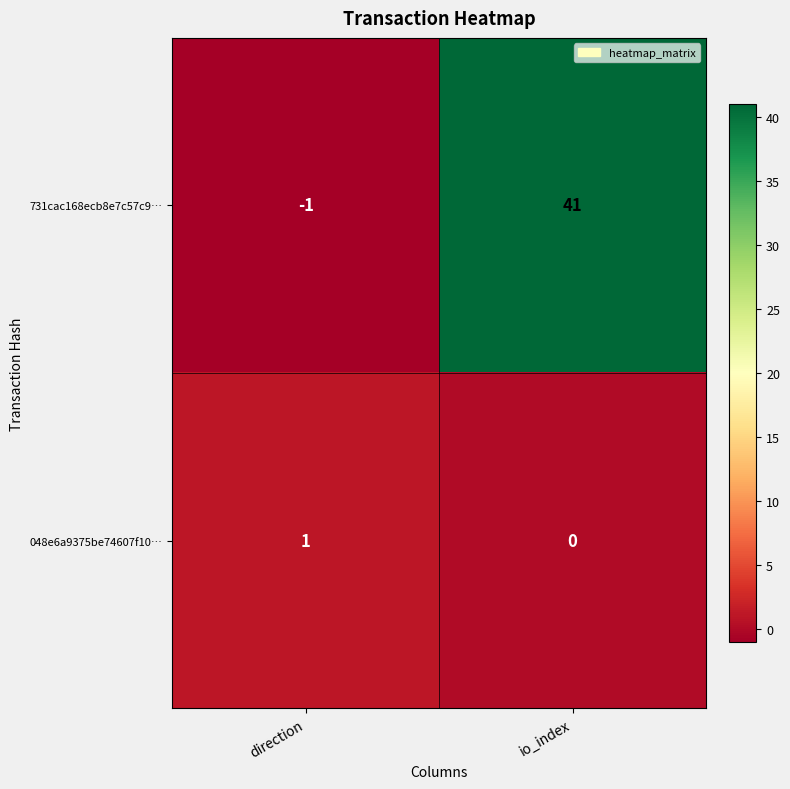

Reading left to right, what are all the values shown in this chart?

731cac168ecb8e7c57c9…: -1	41
048e6a9375be74607f10…: 1	0